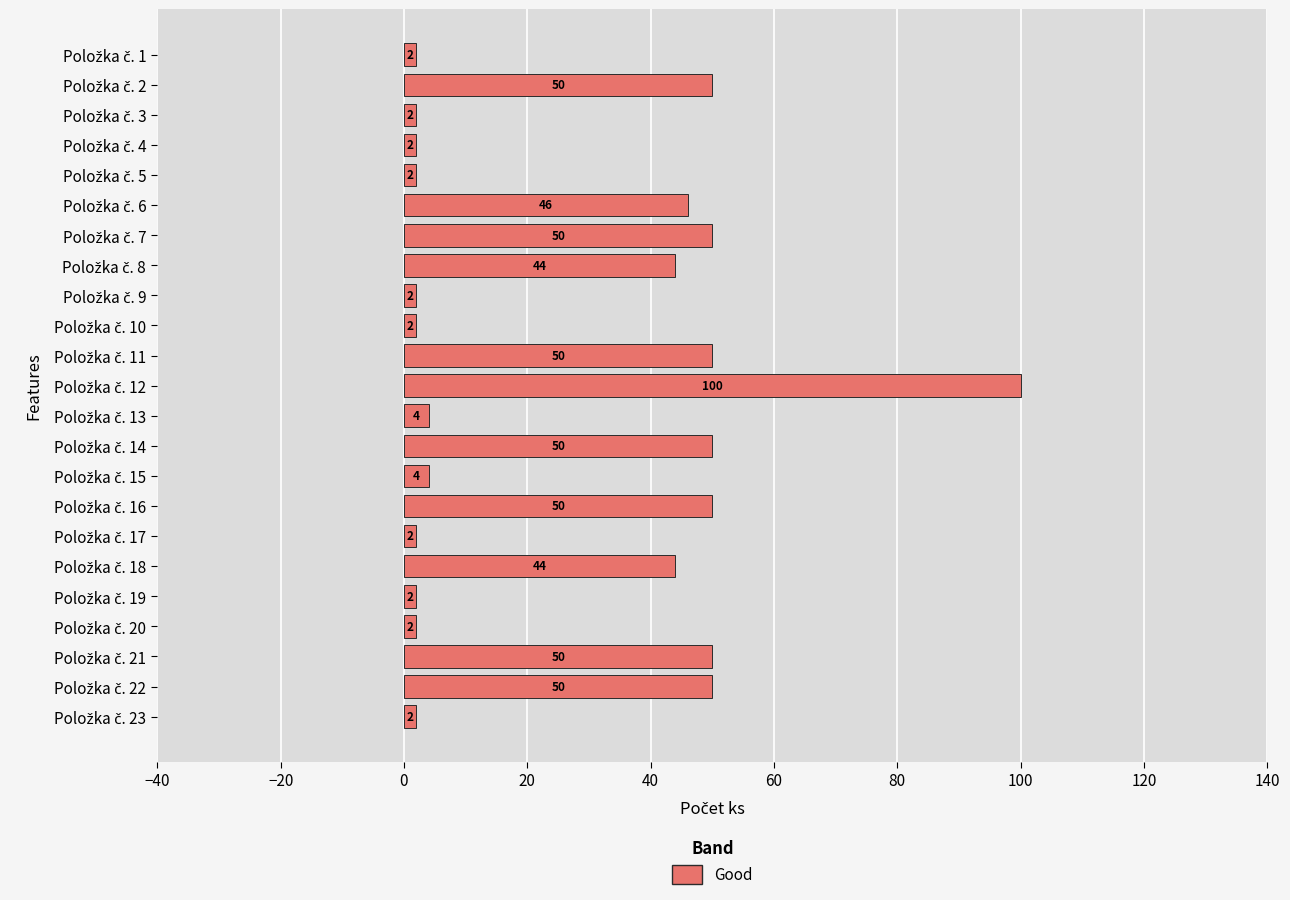

Reading bottom to top, transcribe all the data shown in this chart.

2	50	50	2	2	44	2	50	4	50	4	100	50	2	2	44	50	46	2	2	2	50	2